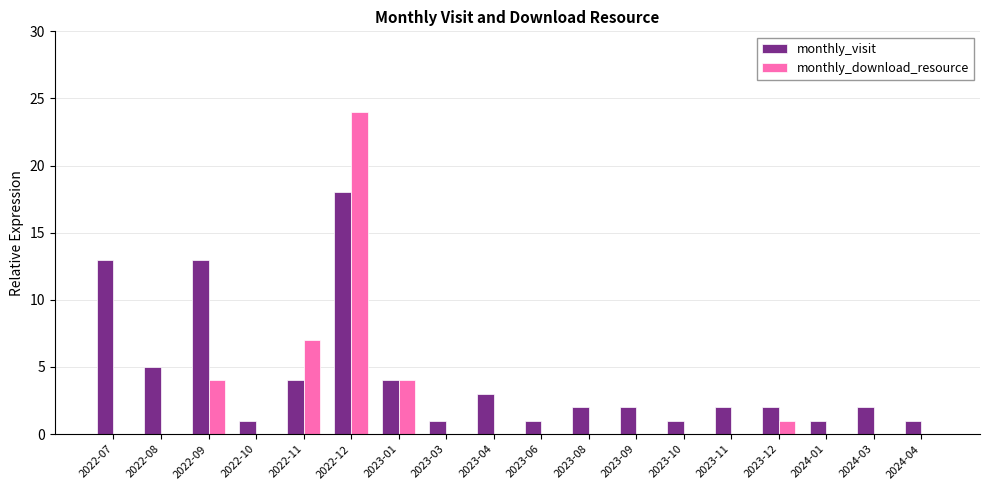

What is the highest value of the monthly_download_resource series?

24